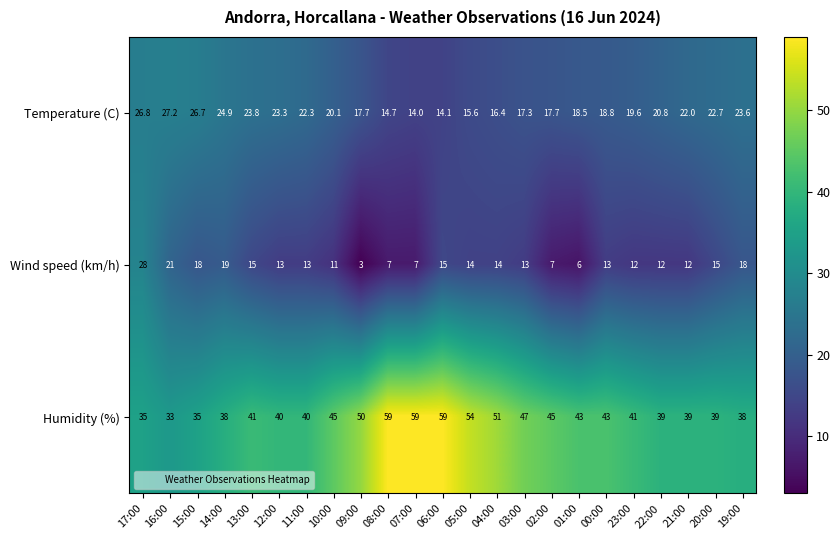

What is the difference between the maximum and minimum values in the Humidity (%) series?

26.0